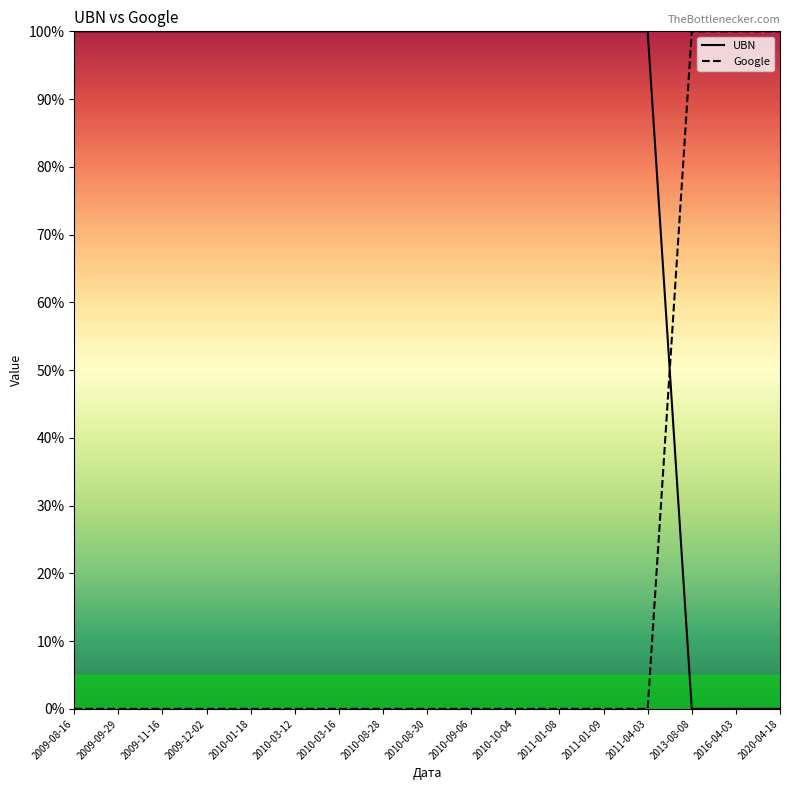

List the labels in order of Google value, largest first.

2013-08-08, 2016-04-03, 2020-04-18, 2009-08-16, 2009-09-29, 2009-11-16, 2009-12-02, 2010-01-18, 2010-03-12, 2010-03-16, 2010-08-28, 2010-08-30, 2010-09-06, 2010-10-04, 2011-01-08, 2011-01-09, 2011-04-03